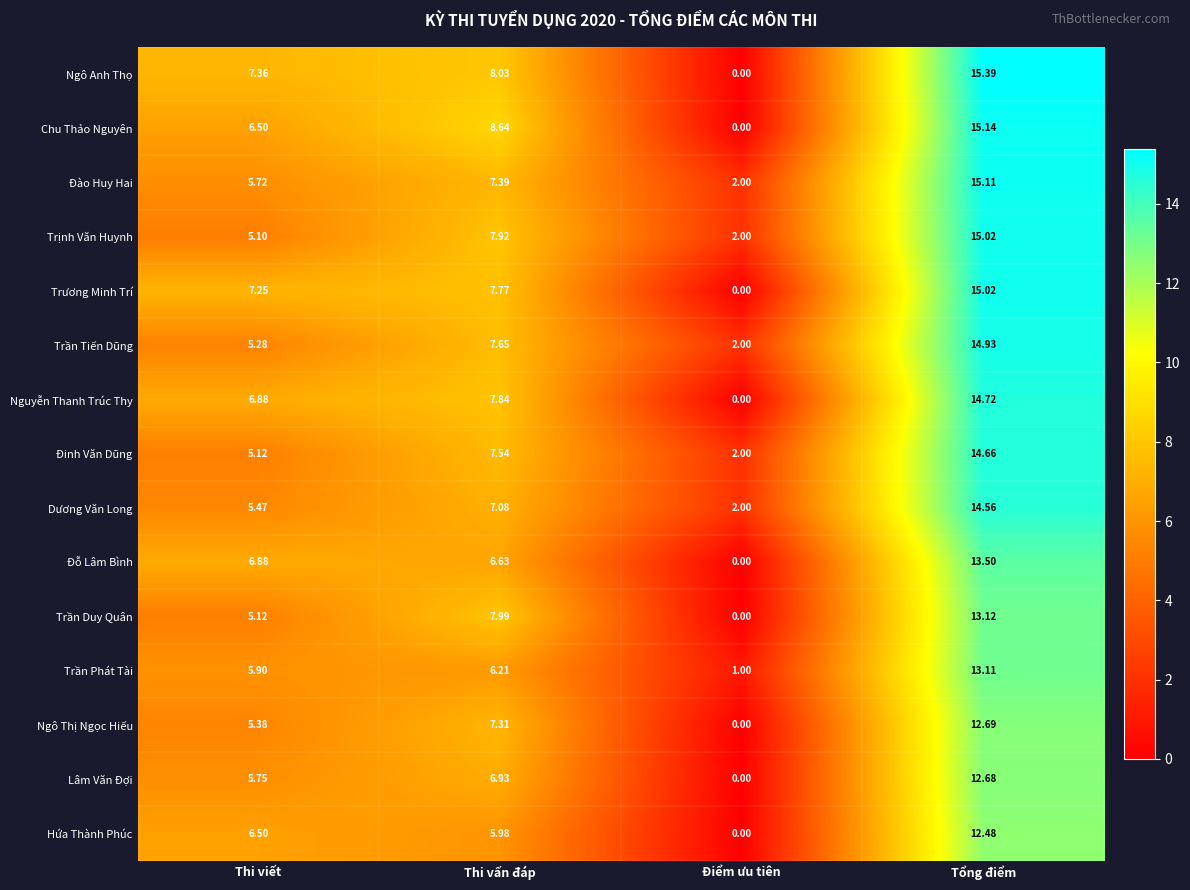

Where does the Ngô Thị Ngọc Hiếu series first go above 7?

Thi vấn đáp